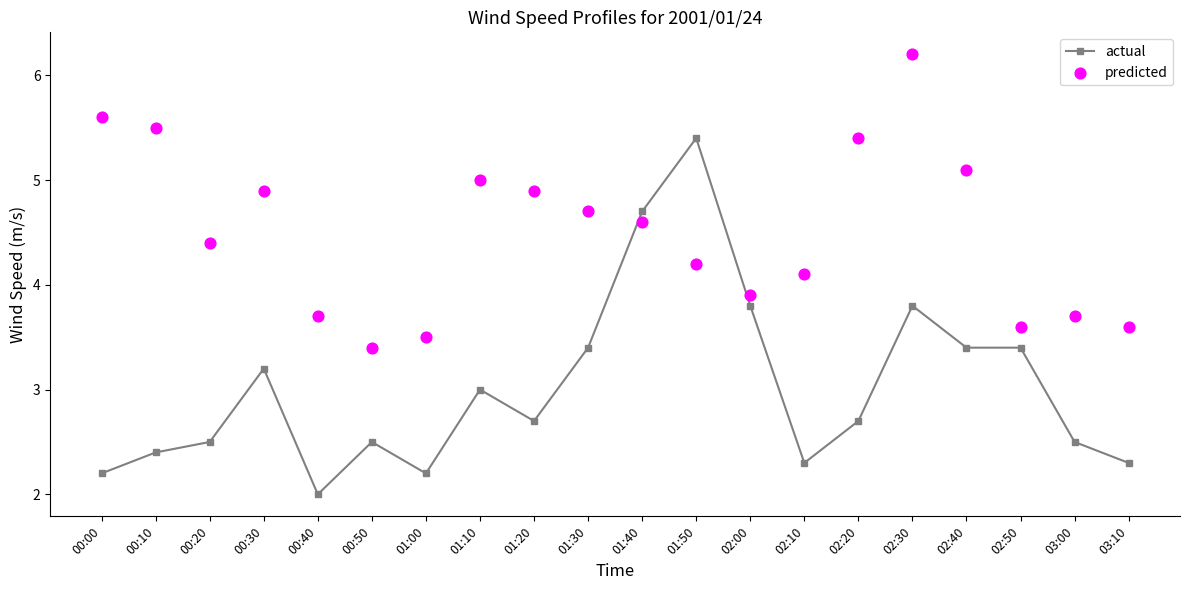

What is the total value across all series at 02:20?

8.1